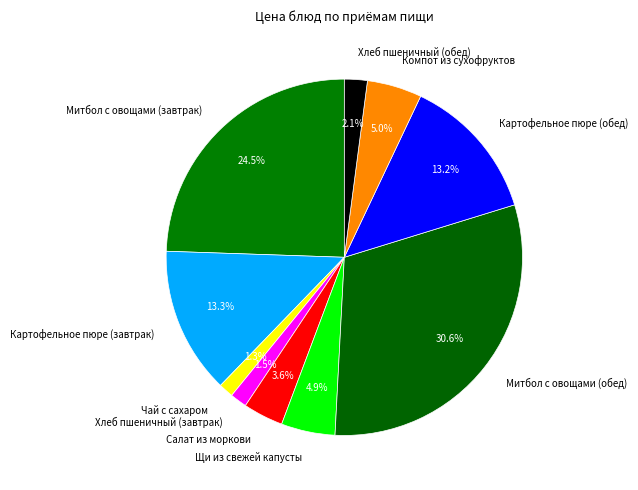

What percentage is the Компот из сухофруктов slice, to the nearest percent?

5%